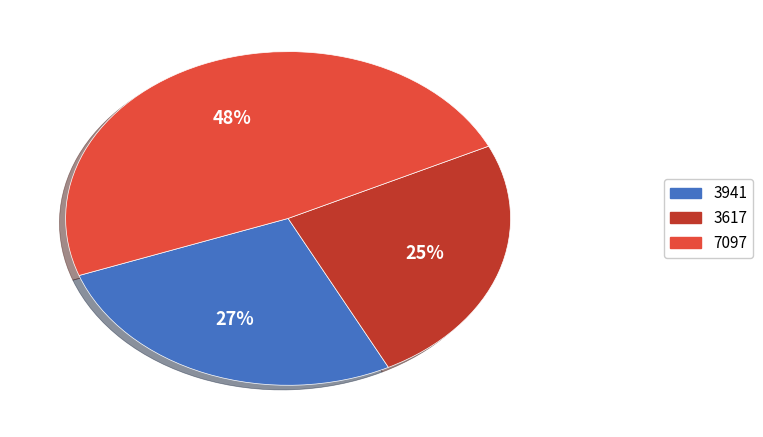

Count the number of slices in the pie.

3